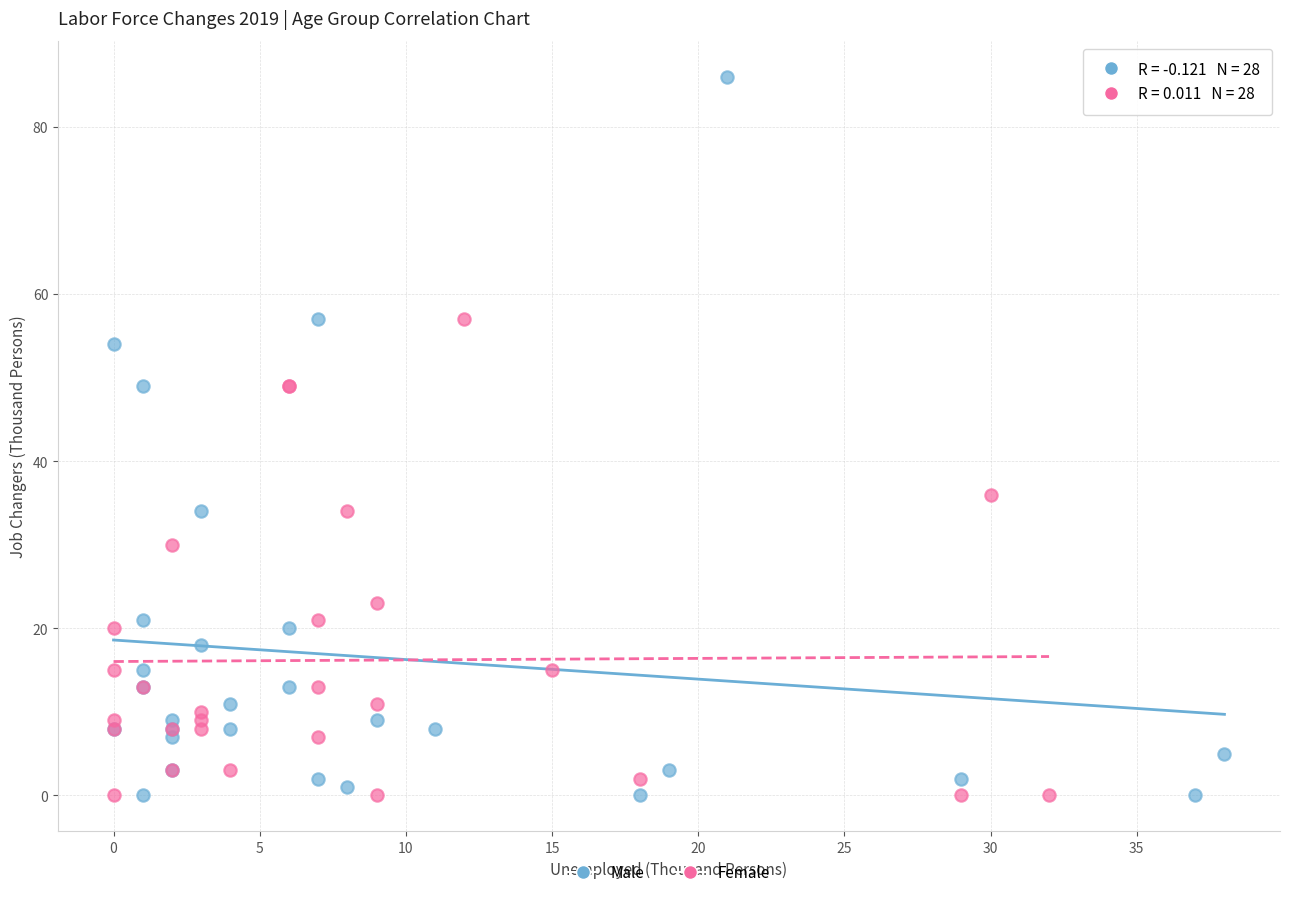

Which series contains the highest Y value?

Male